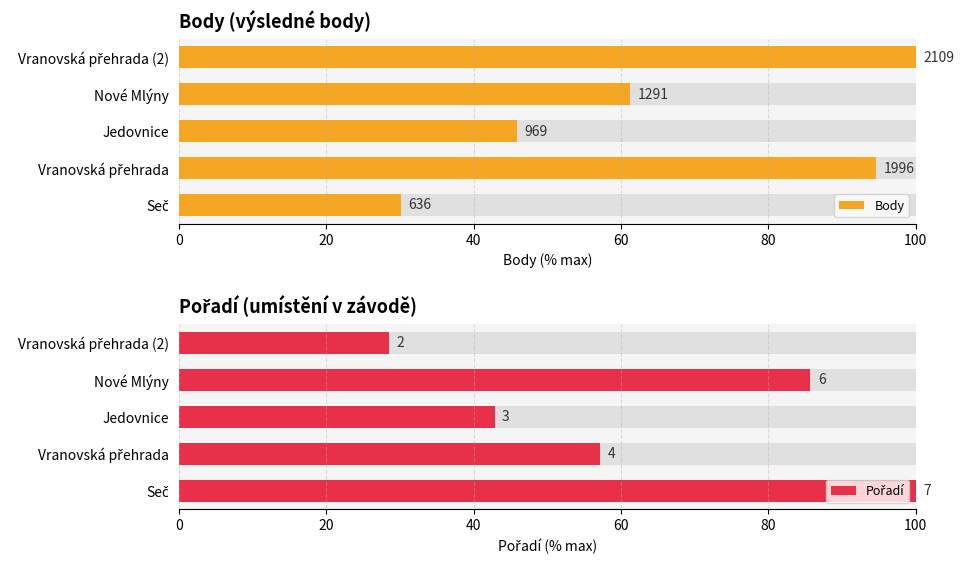

The value of Pořadí at Jedovnice is 42.9. True or false?

True